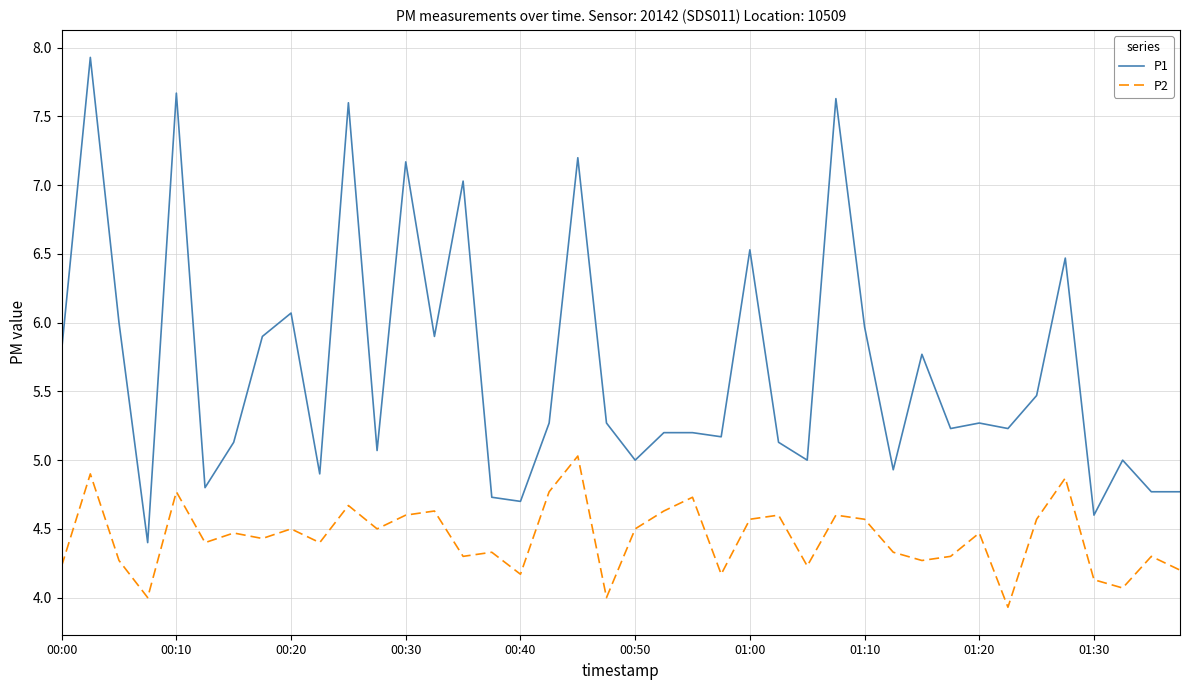

What is the greatest value displayed?

7.9